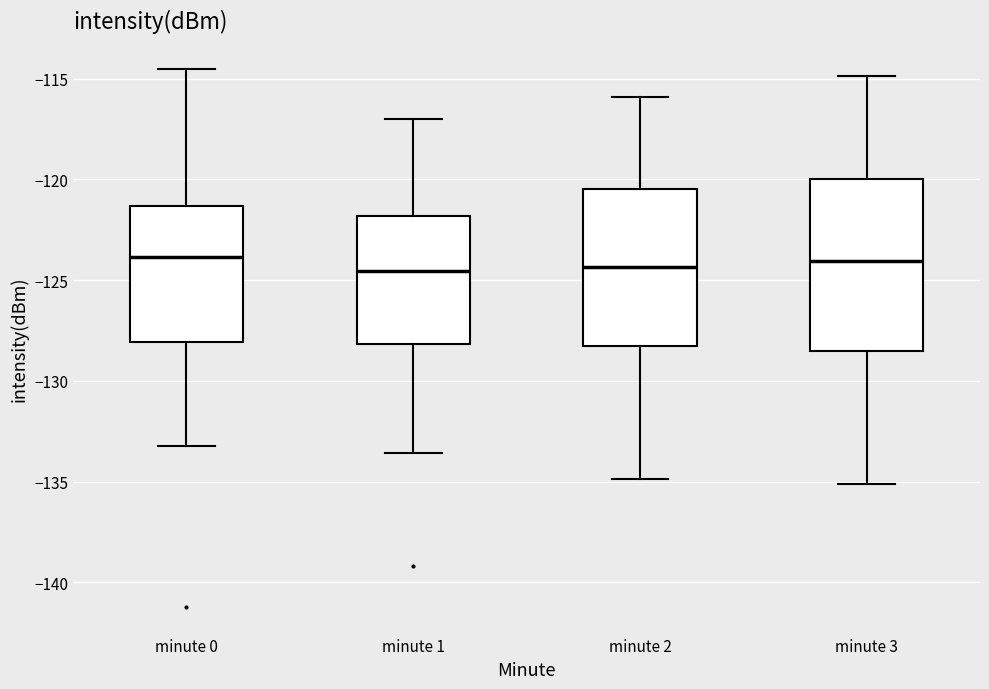

Reading left to right, read every box against the y-axis: the position of its median line, the range the box covers, and the ends of its whiskers. The values are not printed on the chart, so give them approximately, as read against the axis.

minute 0: median -124.0, box -128.0 to -121.5, whiskers -133.0 to -114.5
minute 1: median -124.5, box -128.0 to -122.0, whiskers -133.5 to -117.0
minute 2: median -124.5, box -128.5 to -120.5, whiskers -135.0 to -116.0
minute 3: median -124.0, box -128.5 to -120.0, whiskers -135.0 to -115.0